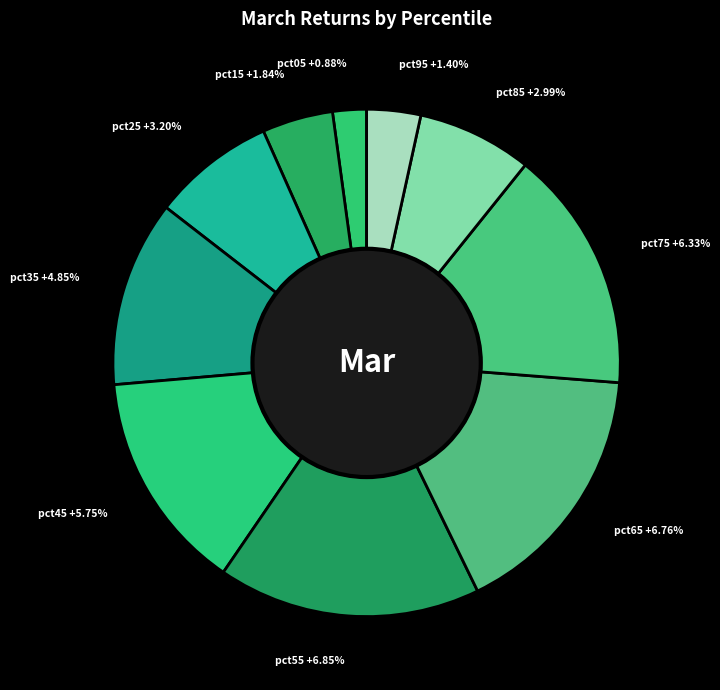

Which slice is the smallest?

pct05